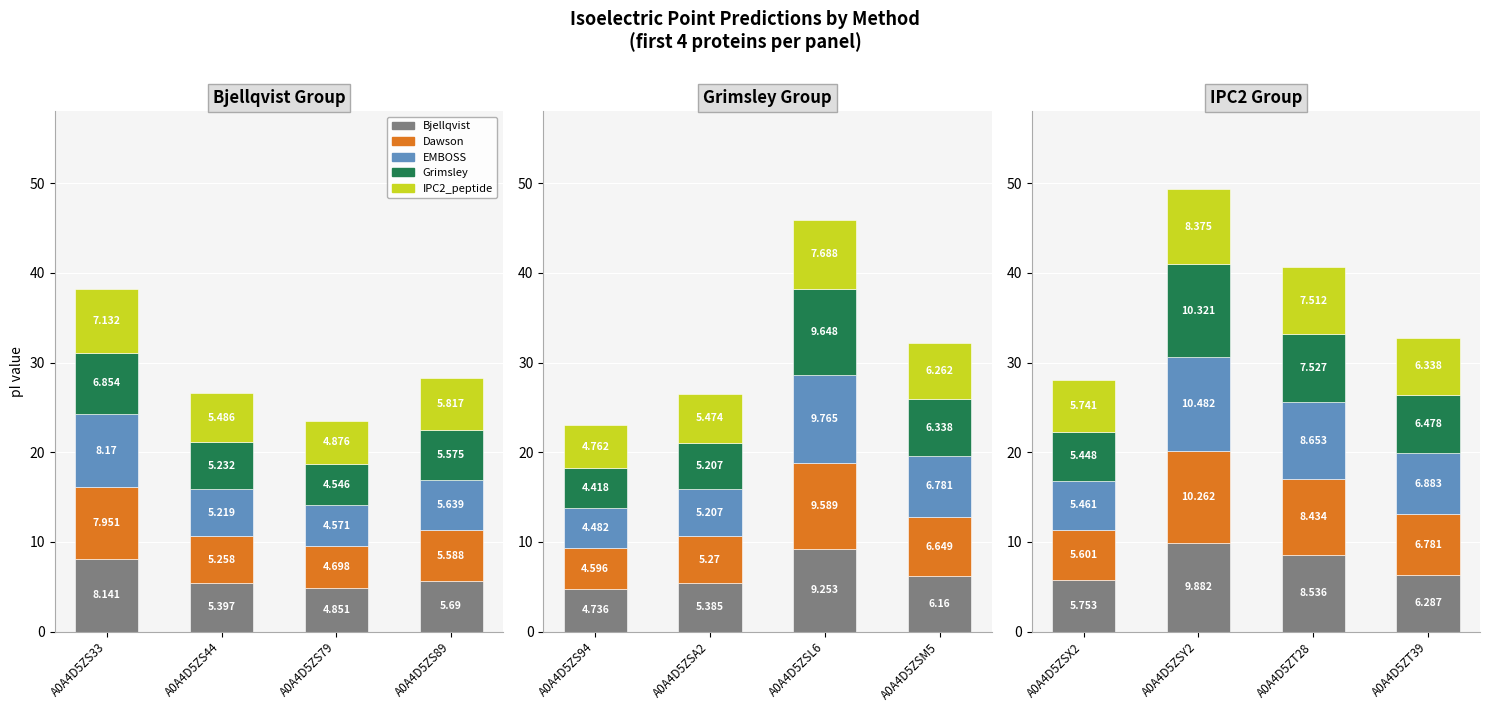

What is the average value of the Dawson series?

7.8